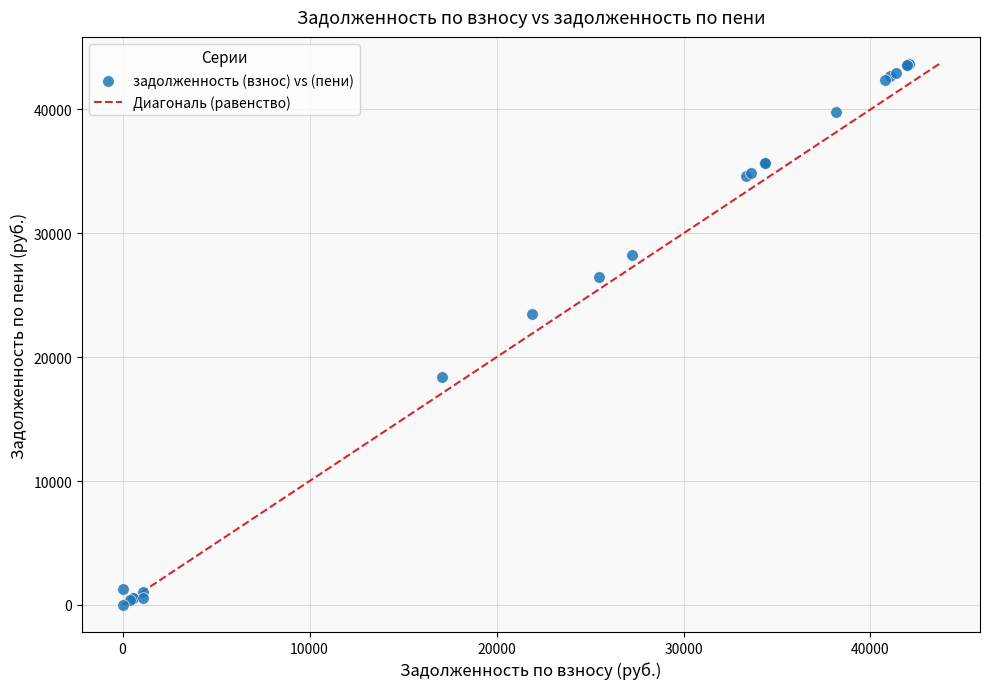

What Y value in the scatter plot is closest to 21836?

23495.4